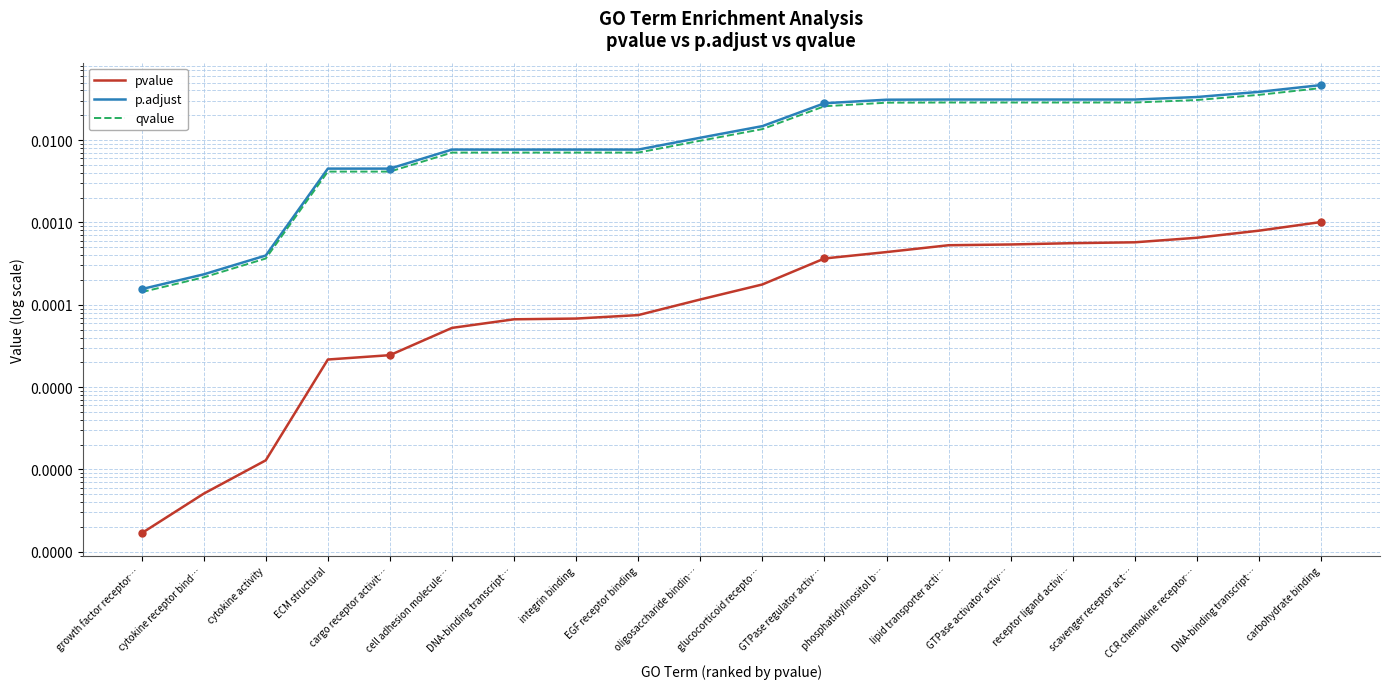

What is the label of the 4th point from the left?

ECM structural